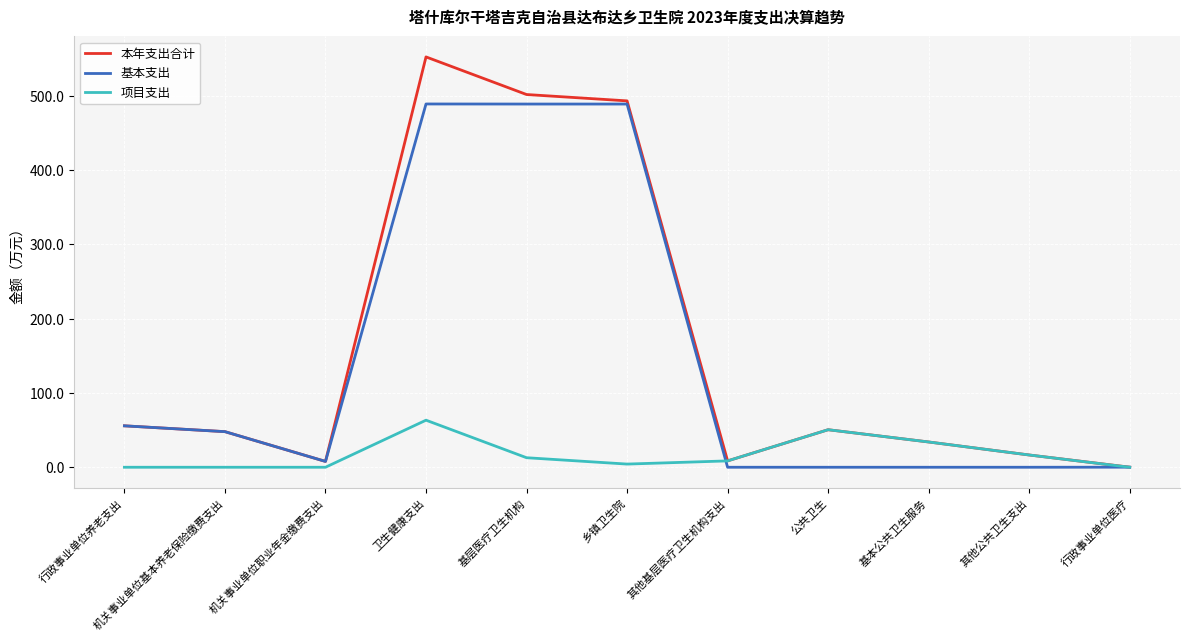

Is it true that 基本支出 equals 16.1 at 行政事业单位养老支出?

False